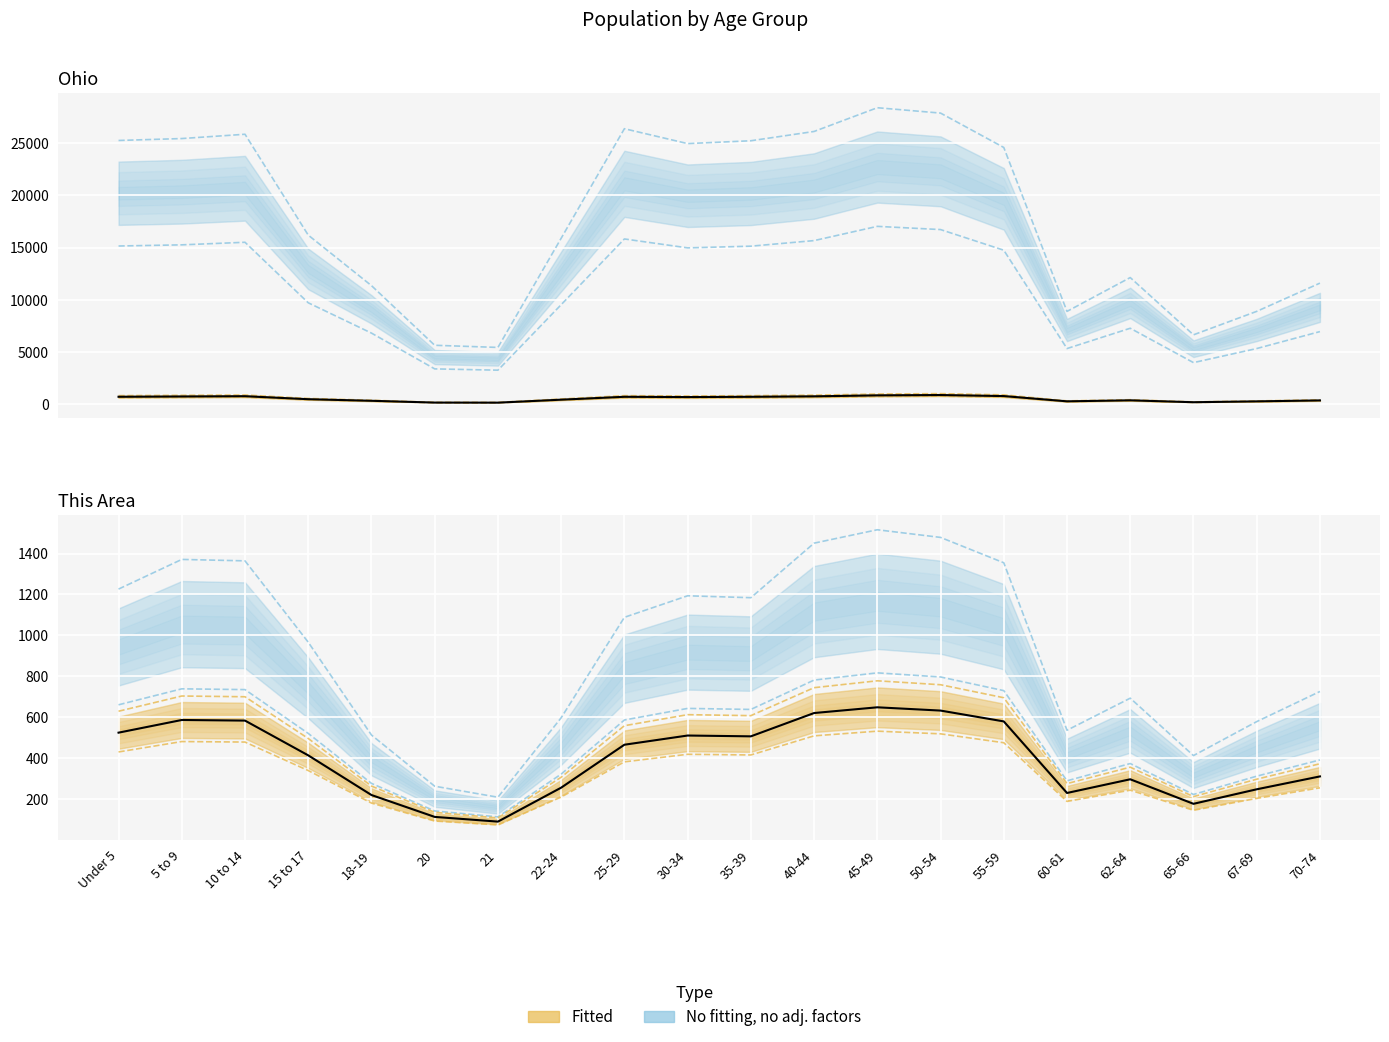

True or false: This Area has a value of 161.3 at 20.

False